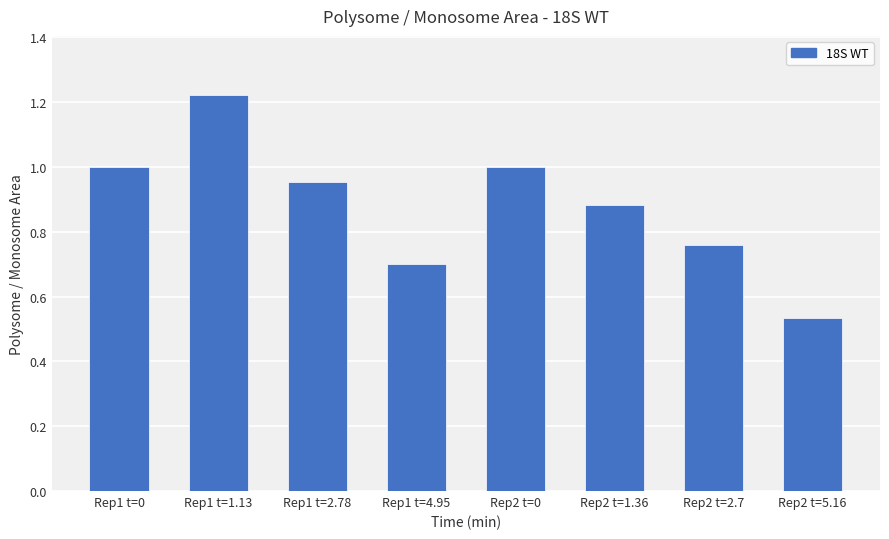

The chart shows a value of 0.7 at Rep1 t=4.95. True or false?

True